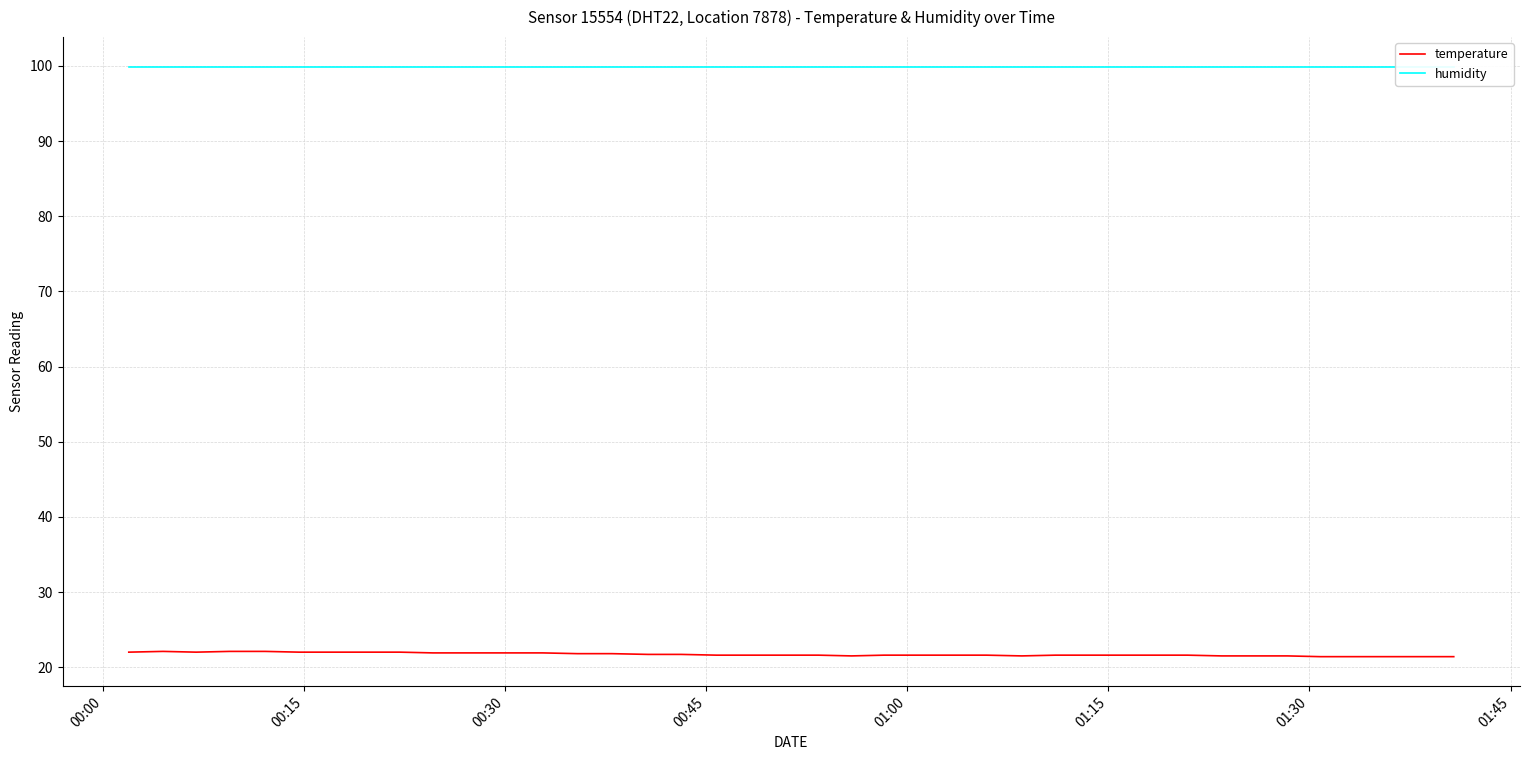

What is the maximum value for humidity?

99.9